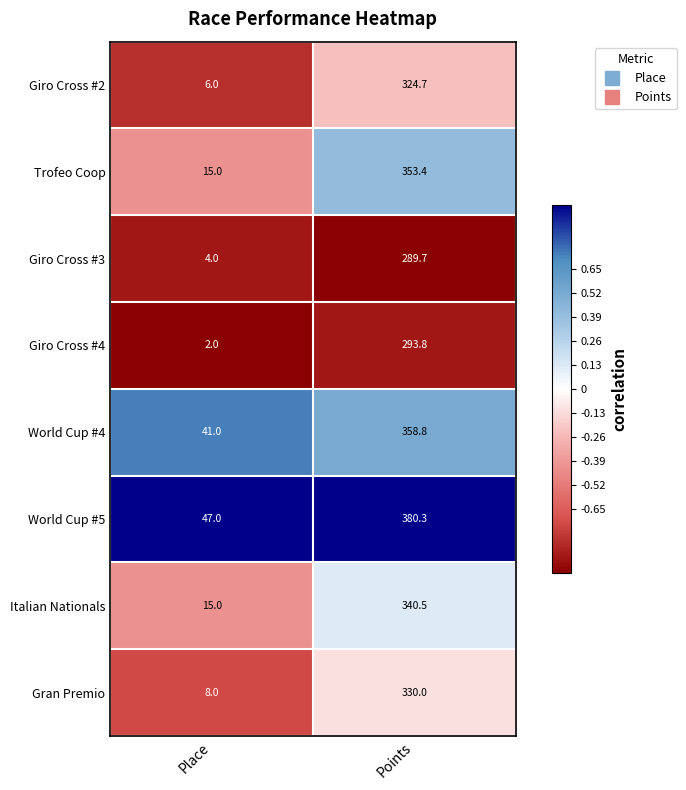

What is the average value of the Gran Premio series?

169.0